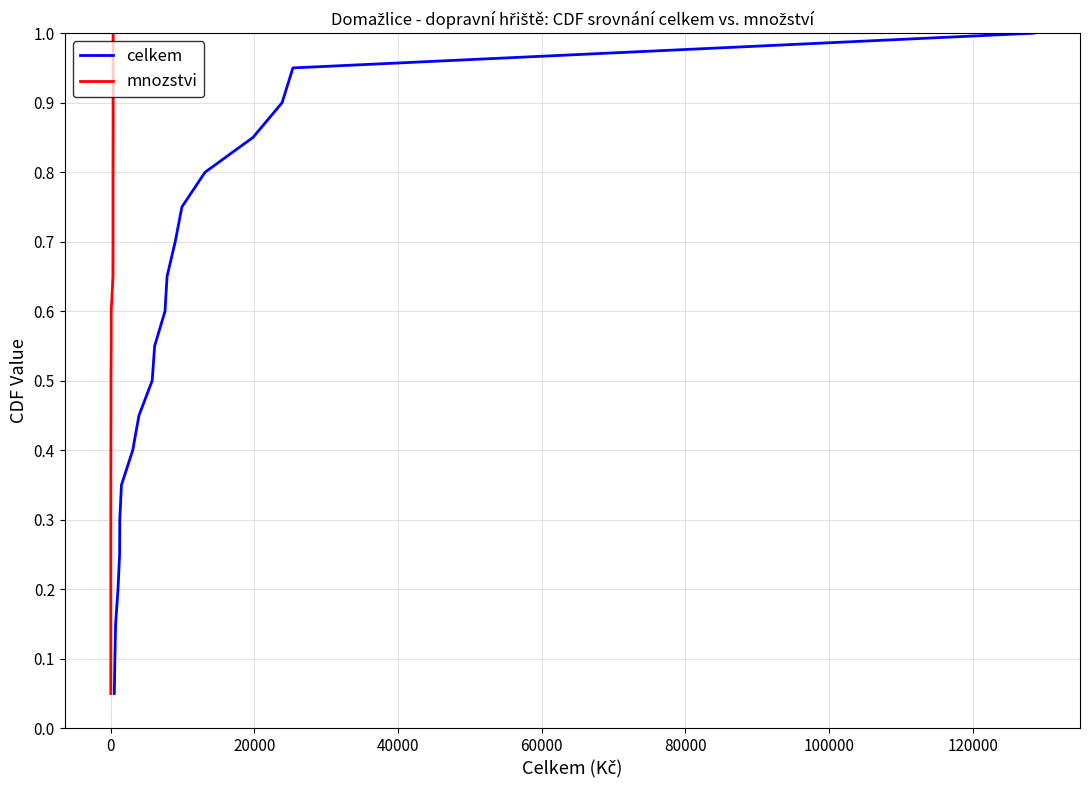

Which series has the widest spread of values?

celkem